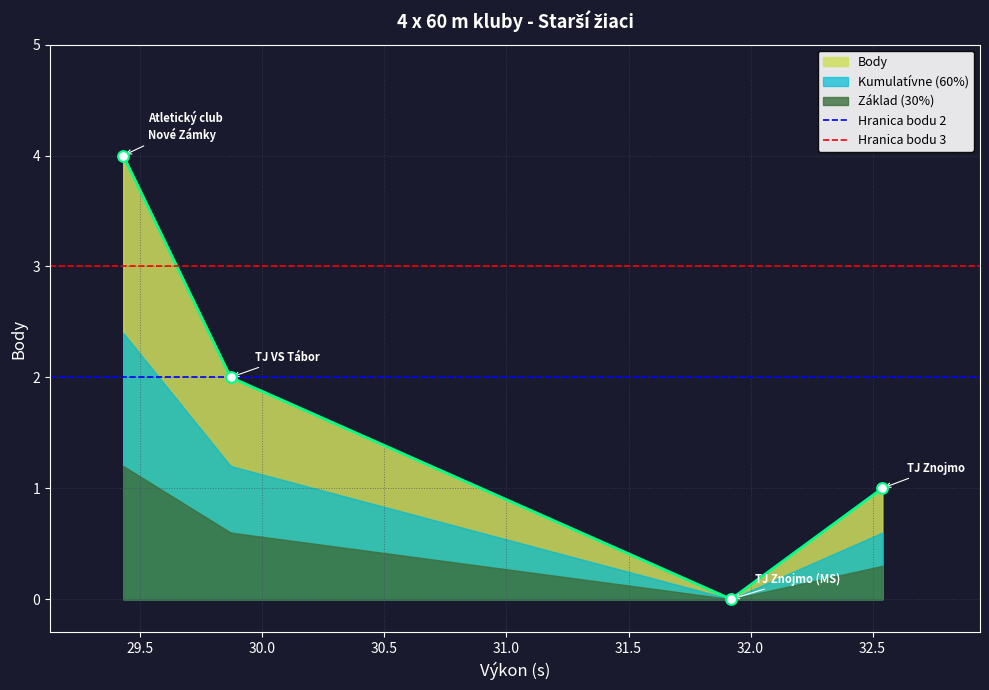

What is the highest value of the Body series?

4.0